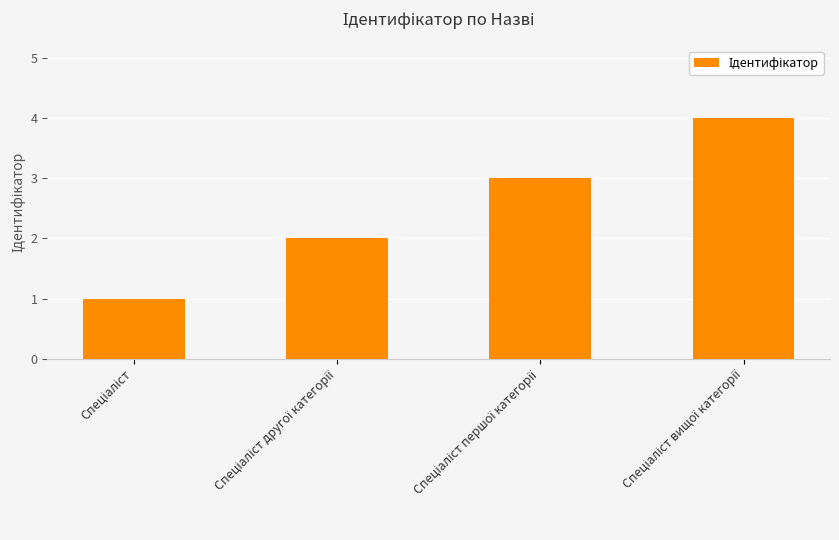

Reading left to right, extract all data points from this chart.

1	2	3	4